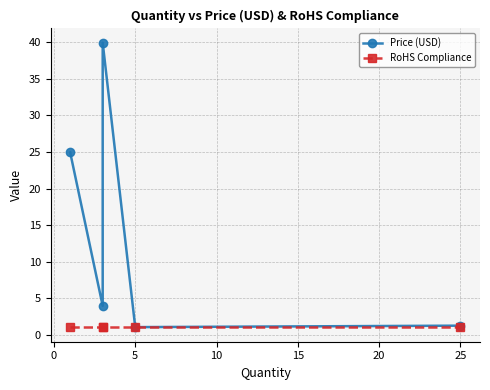

What is the highest value of the Price (USD) series?

40.0